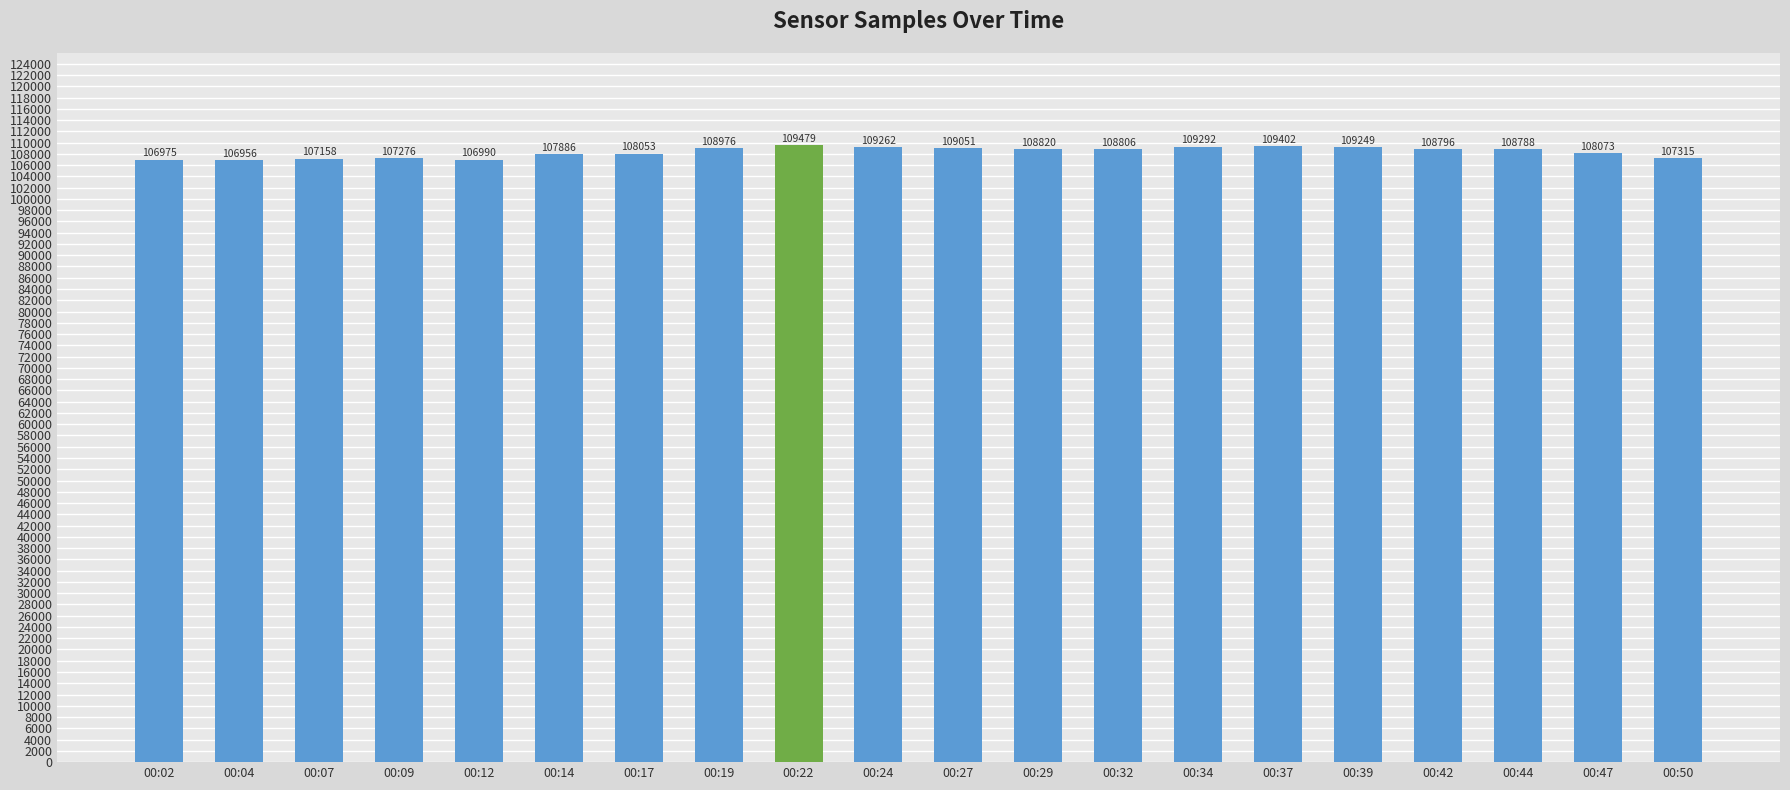

How many values are below 108796?

10